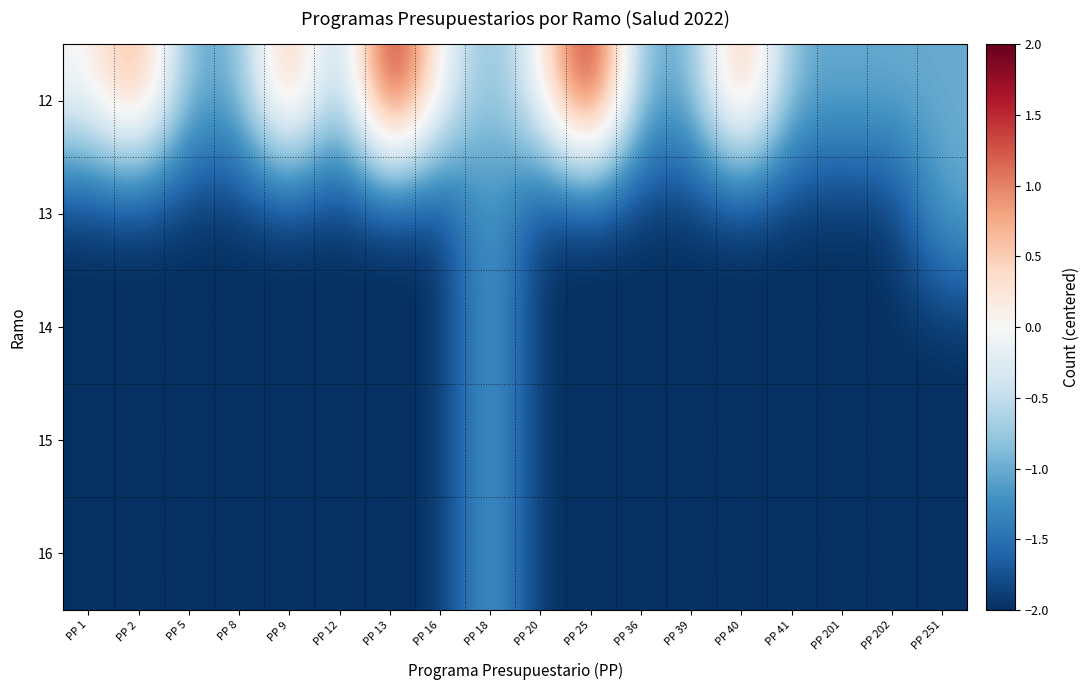

What is the spread (max minus min) of values at PP 202?

1